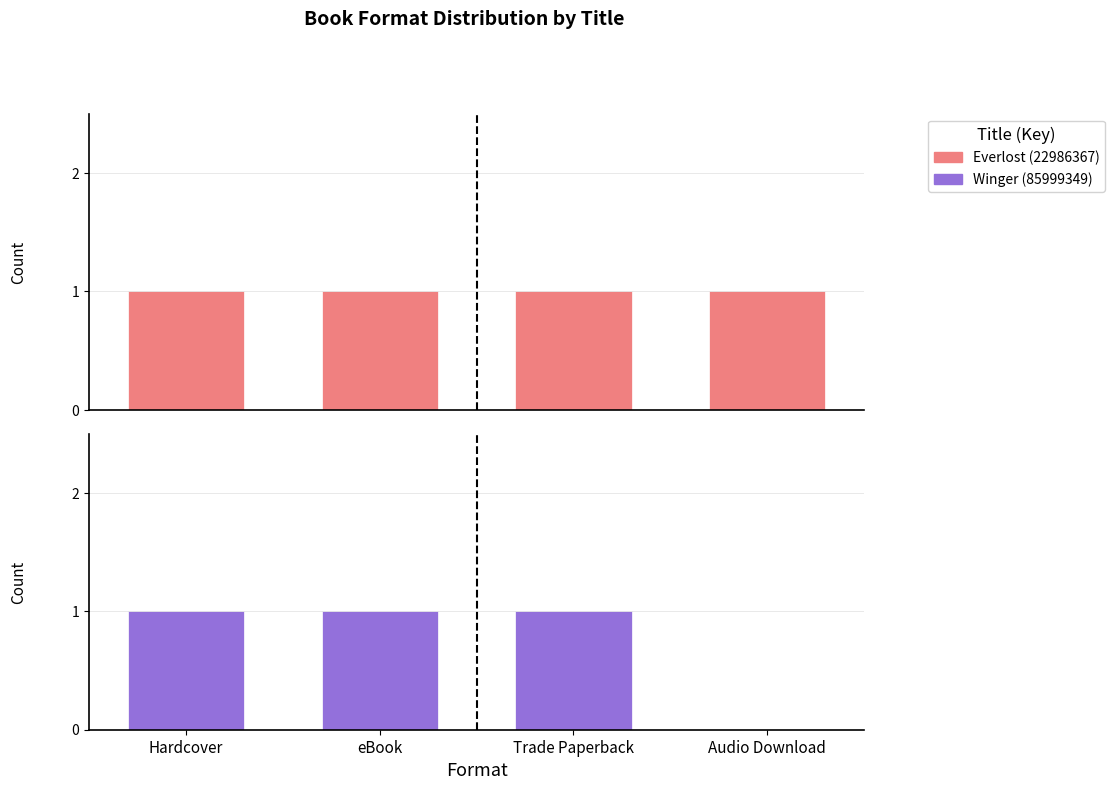

Between Audio Download and Trade Paperback, which is larger?

Audio Download